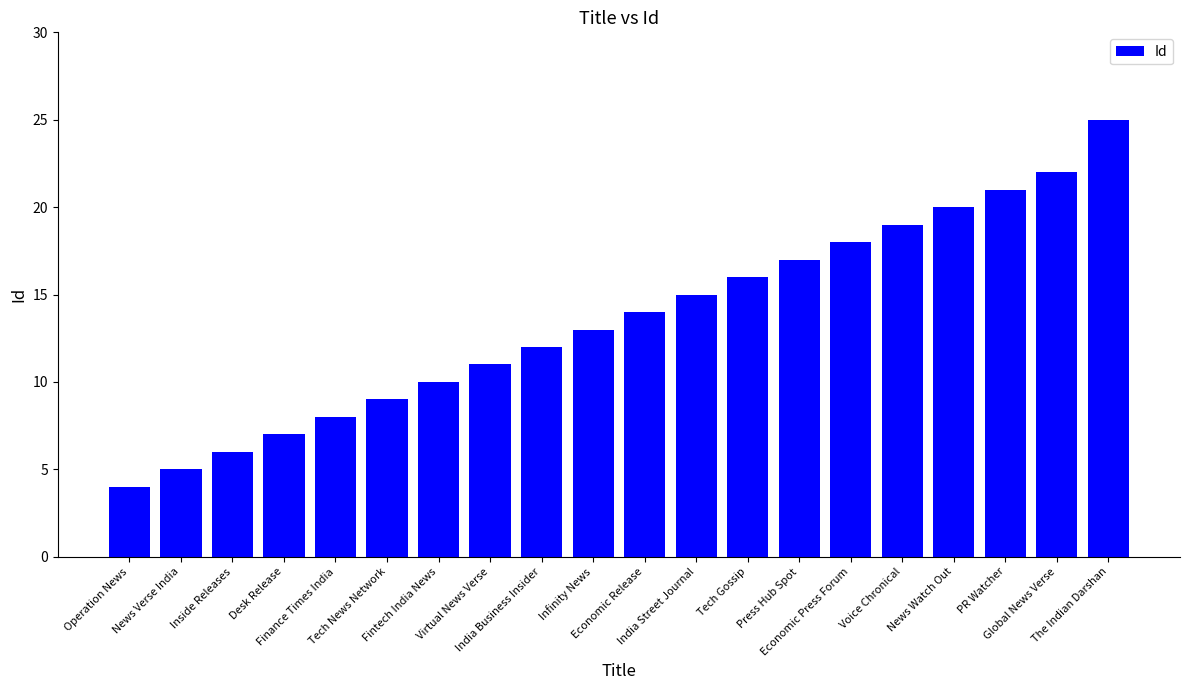

Which has a higher value, Economic Press Forum or India Business Insider?

Economic Press Forum